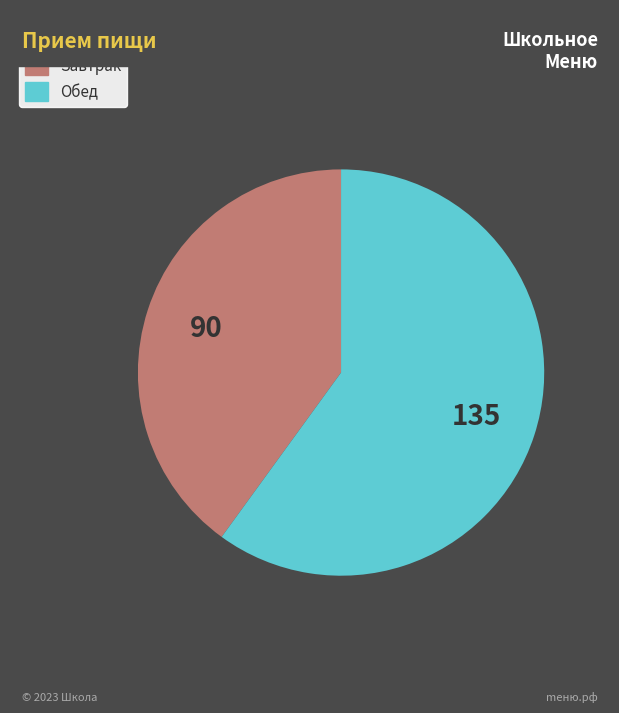

Is it true that Обед is 60% of the pie?

True